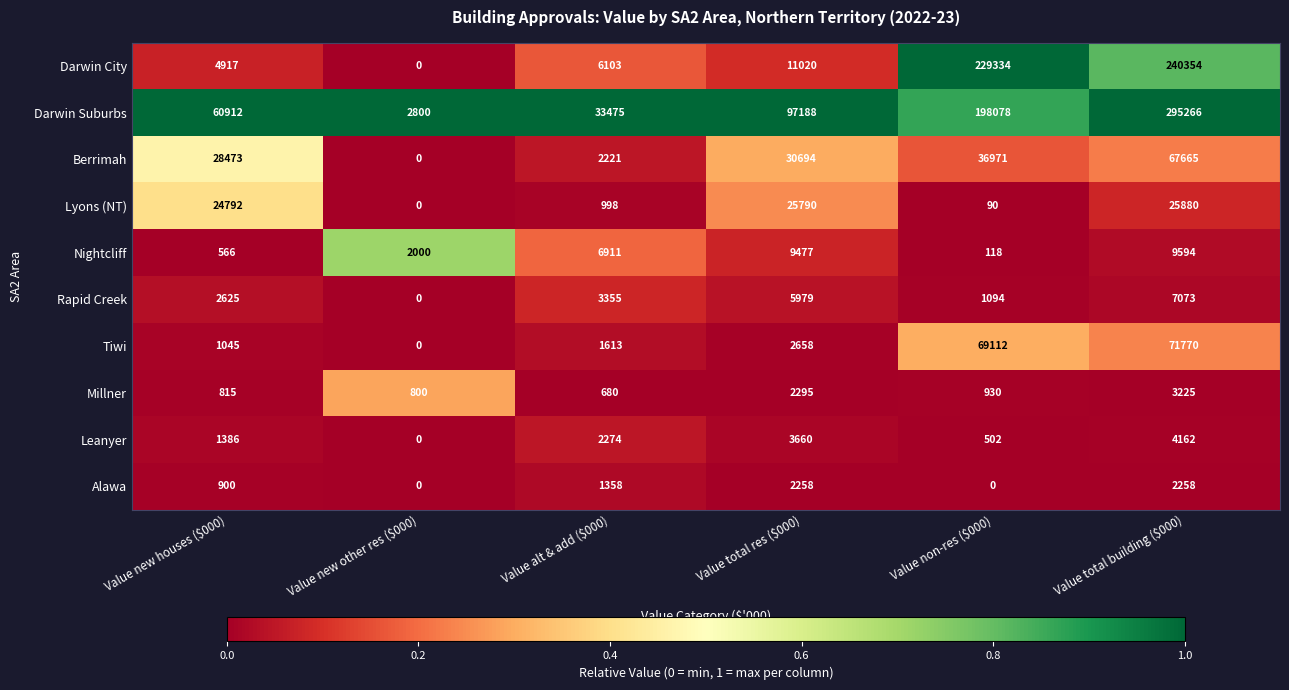

What is the spread (max minus min) of values at Value new houses ($000)?

60346